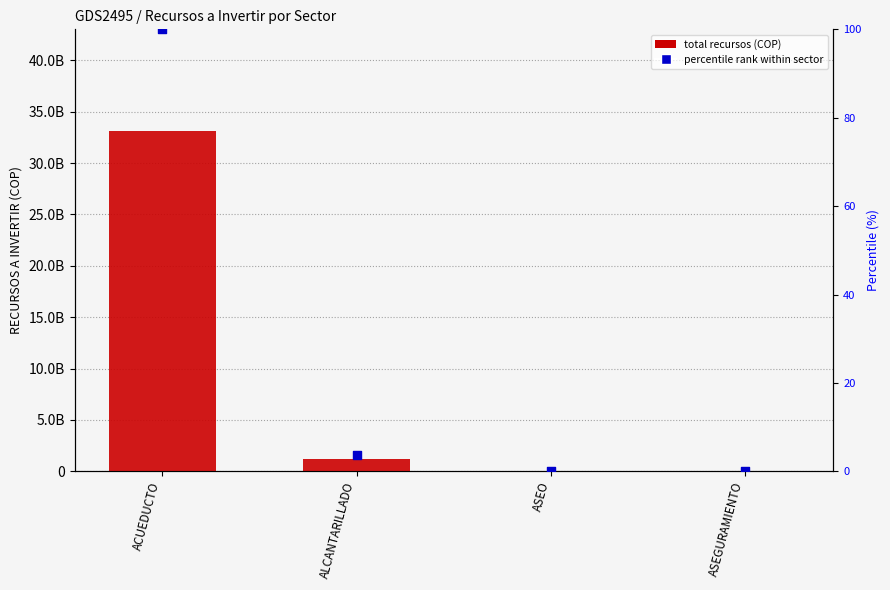

Which series contains the lowest Y value?

RECURSOS A INVERTIR